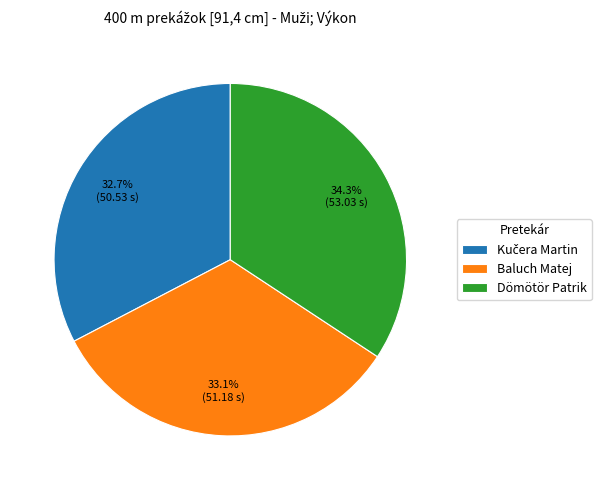

True or false: Dömötör Patrik accounts for 48% of the total.

False